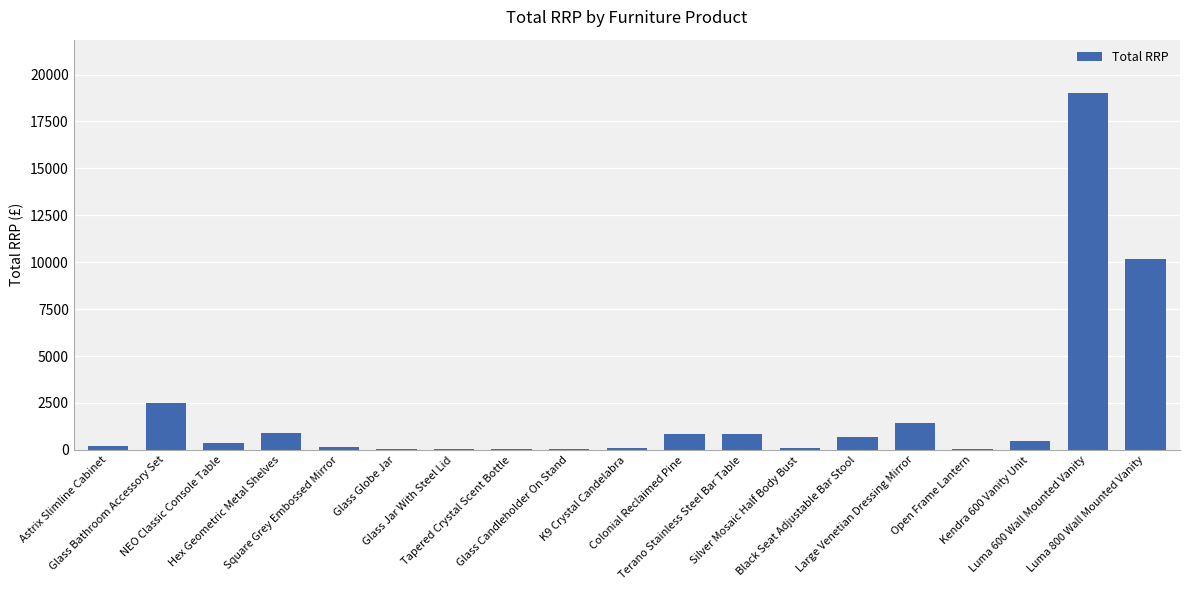

True or false: the data shows 129.0 at Square Grey Embossed Mirror.

True